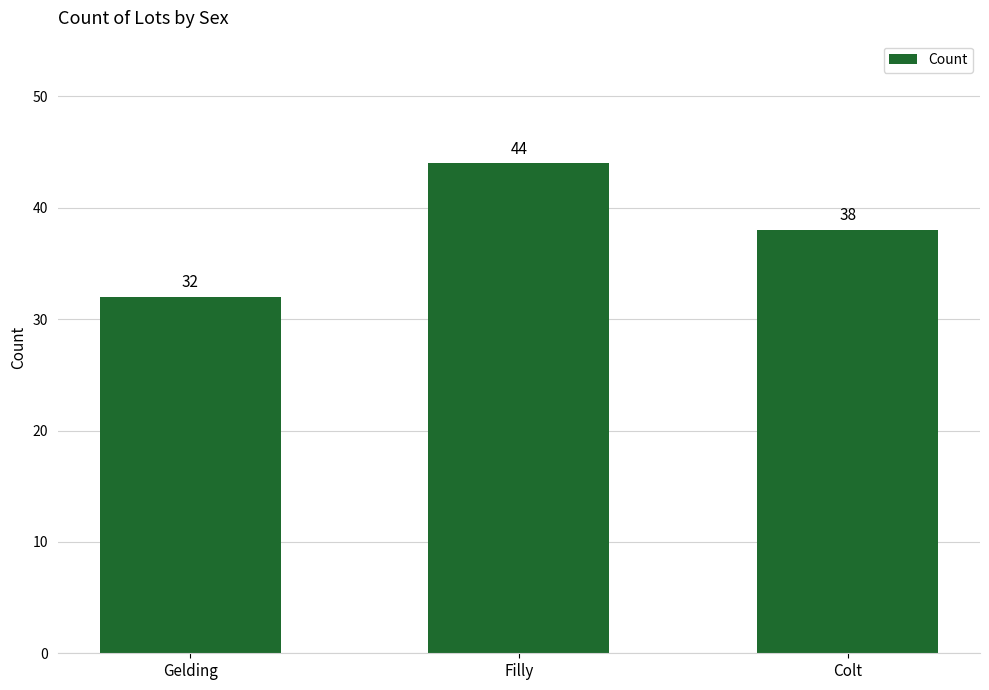

What is the difference between the values at Filly and Gelding?

12